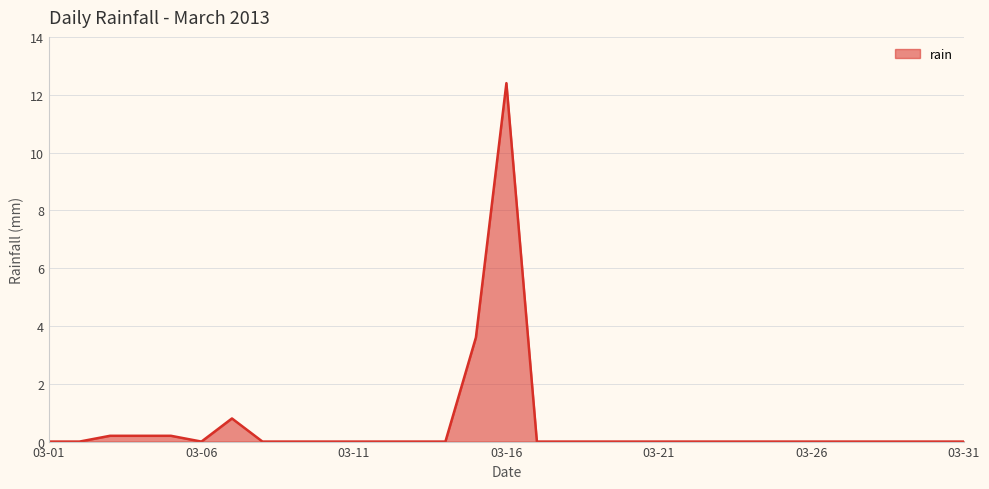

How many lines are shown in the chart?

1